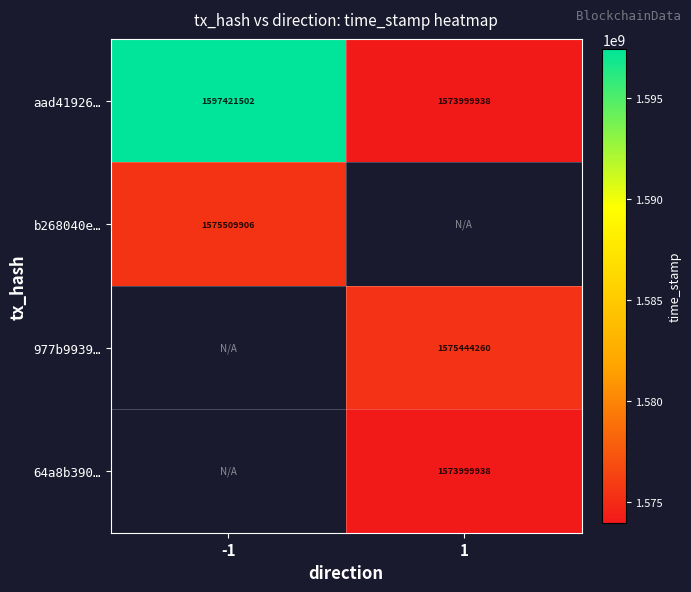

Is the value of 64a8b390… at 1 greater than the value of b268040e… at -1?

No